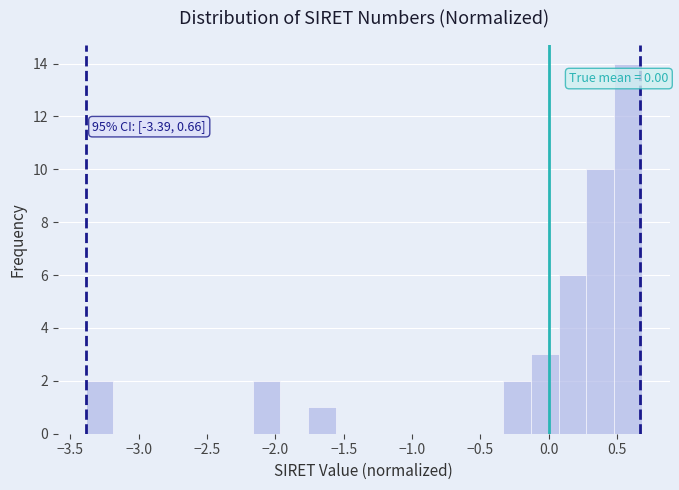

Over which range of the x-axis is the bar tallest?

0.50 to 0.70